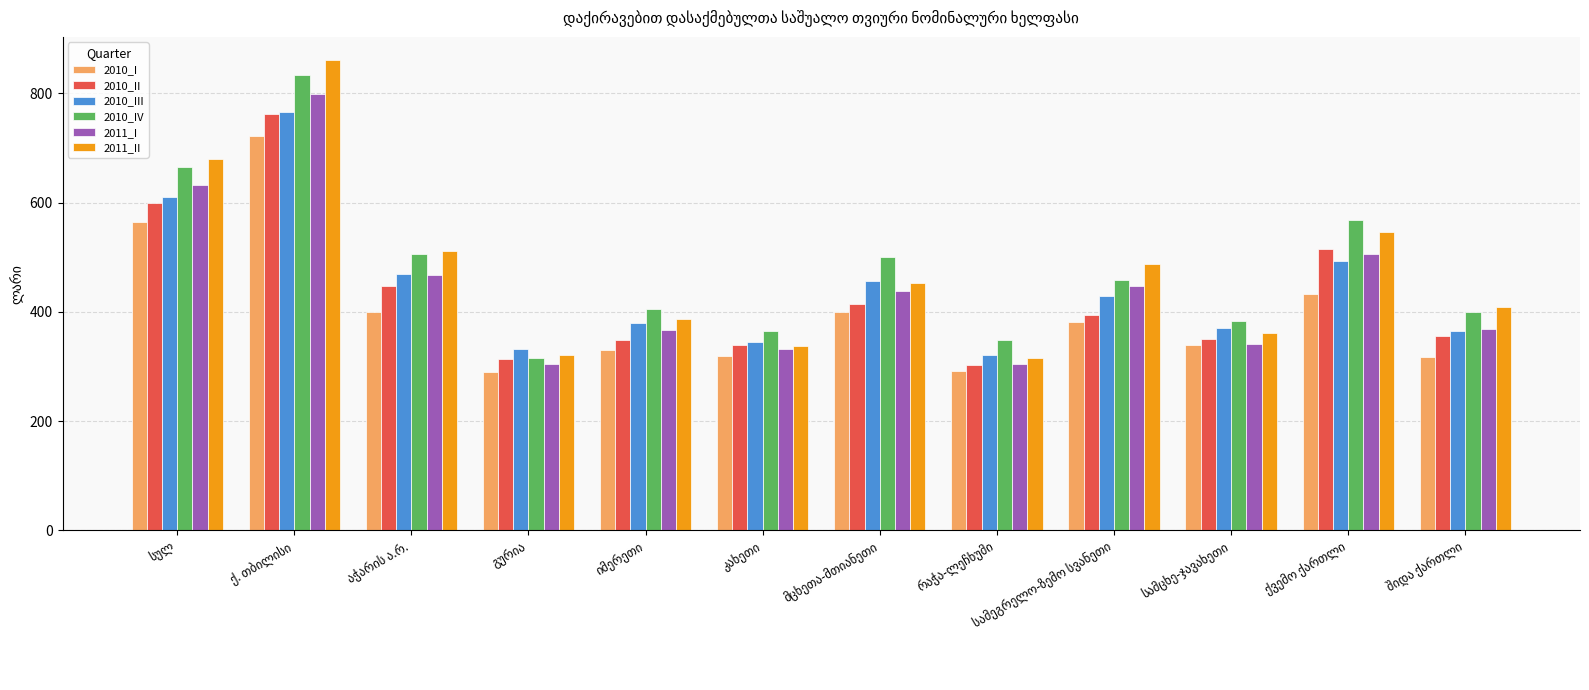

What is the greatest value displayed?

860.1